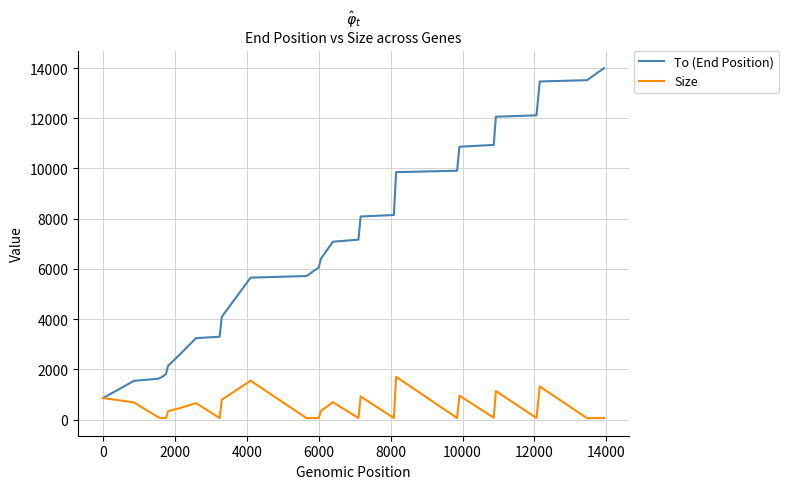

Which series has the largest total across all categories?

To (End Position)